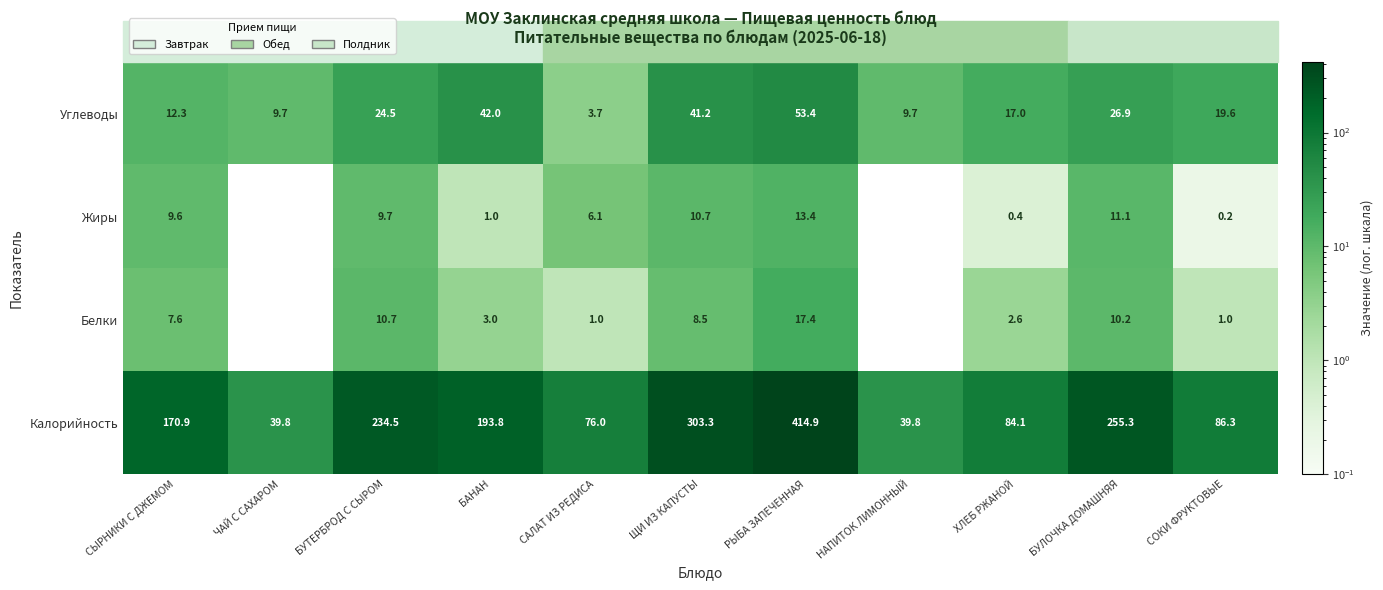

List the series in order of their peak value, lowest first.

Жиры, Белки, Углеводы, Калорийность